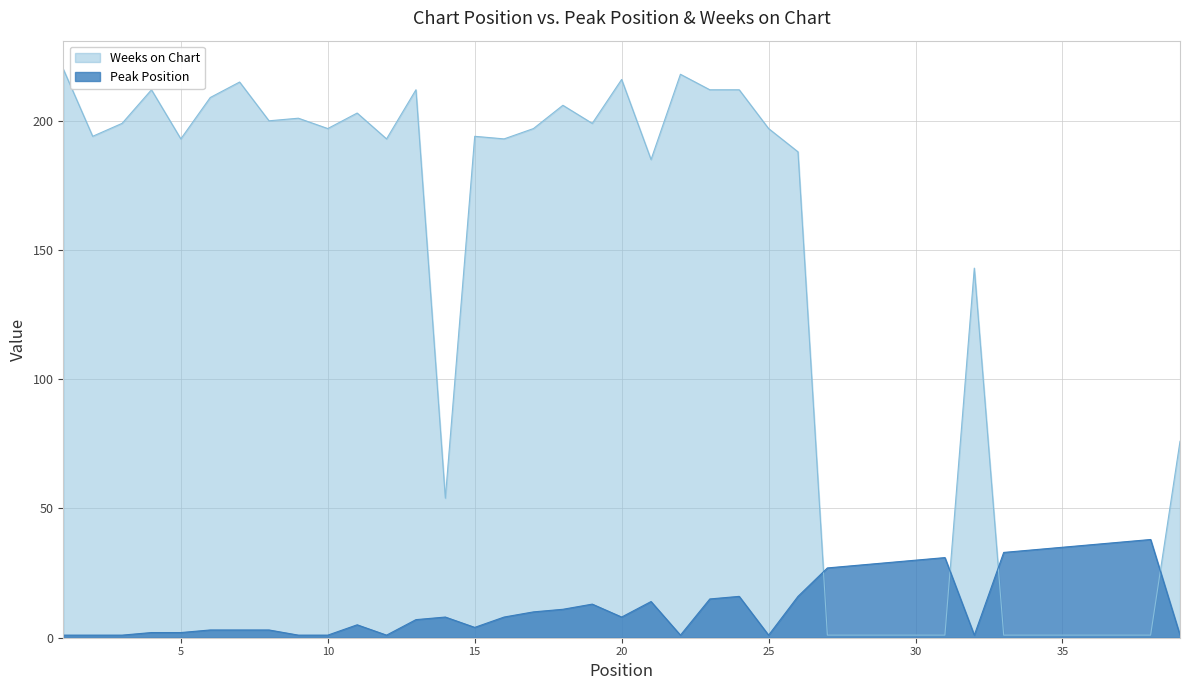

At which category does Peak Position reach its first local valley?

12